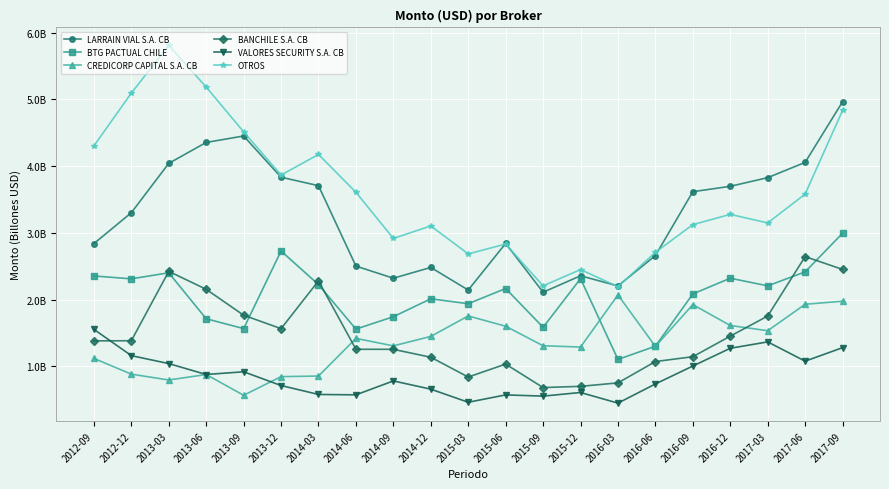

What value does the VALORES SECURITY S.A. CB series have at 2012-09?

1.6